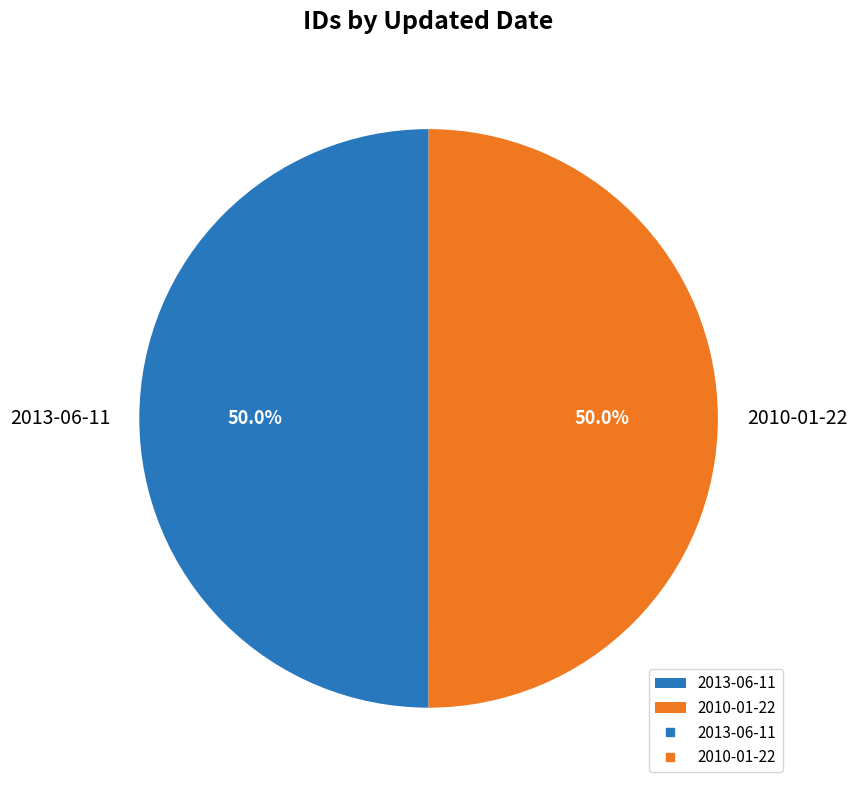

What is the ratio of the value at 2013-06-11 to the value at 2010-01-22?

1.0